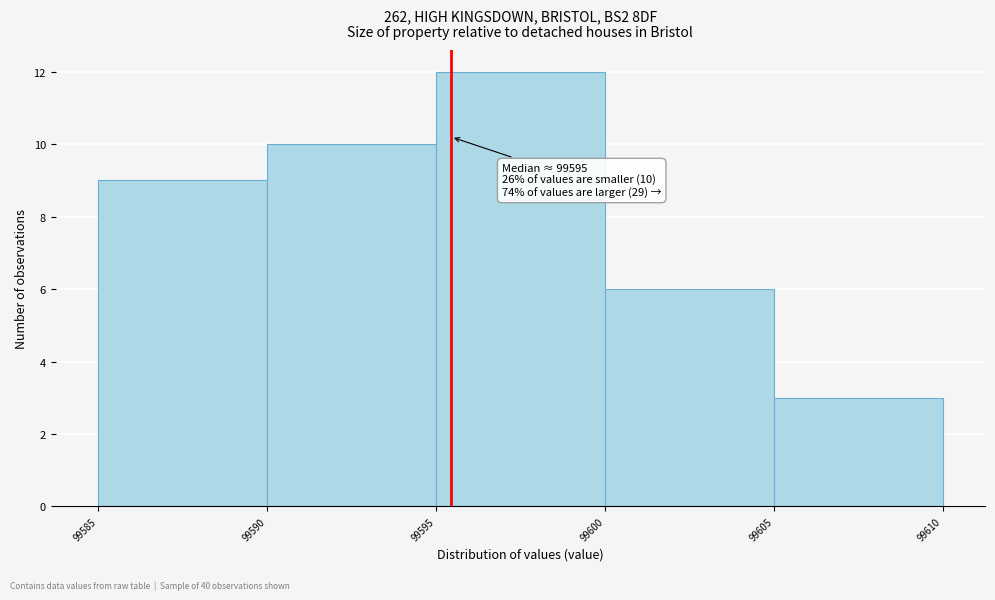

Which range on the x-axis has the tallest bar?

99595 to 99600